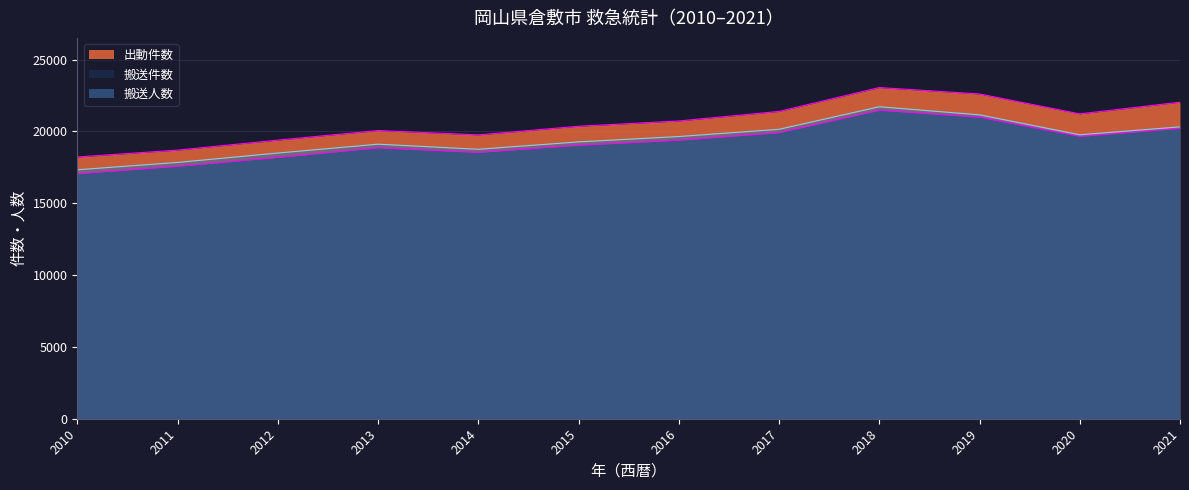

What is the sum of all 出動件数 values?

247579